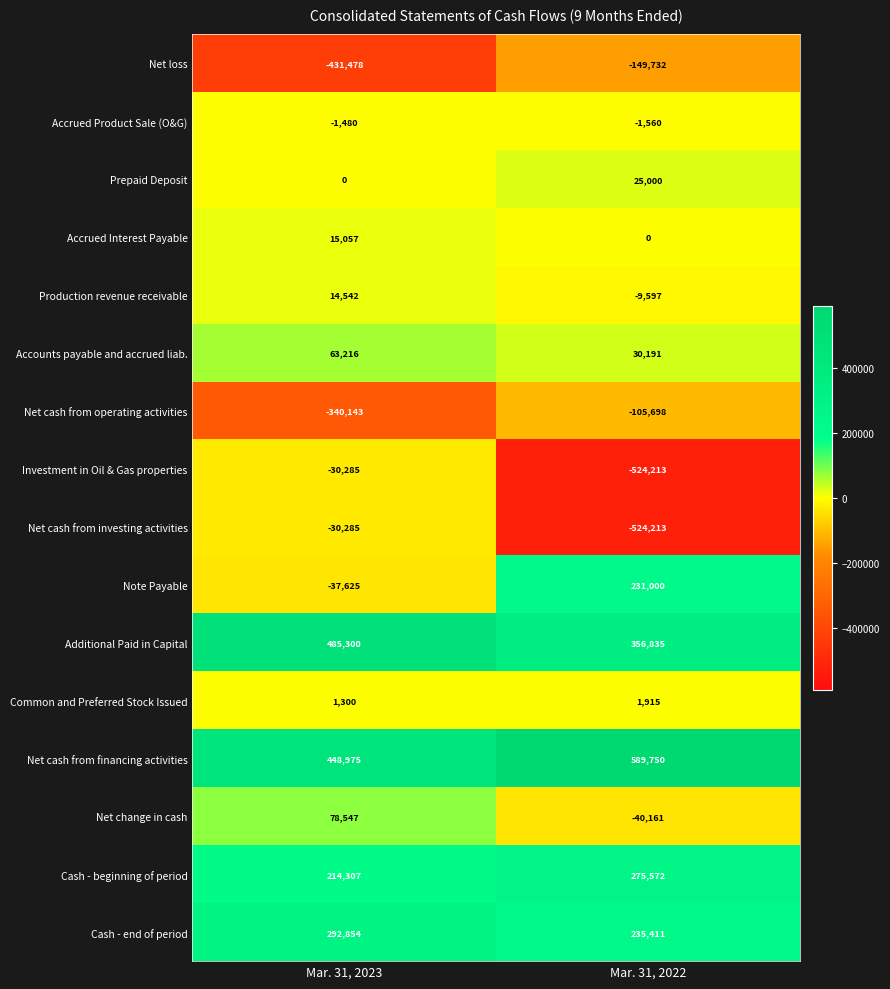

What is the spread (max minus min) of values at Mar. 31, 2023?

916778